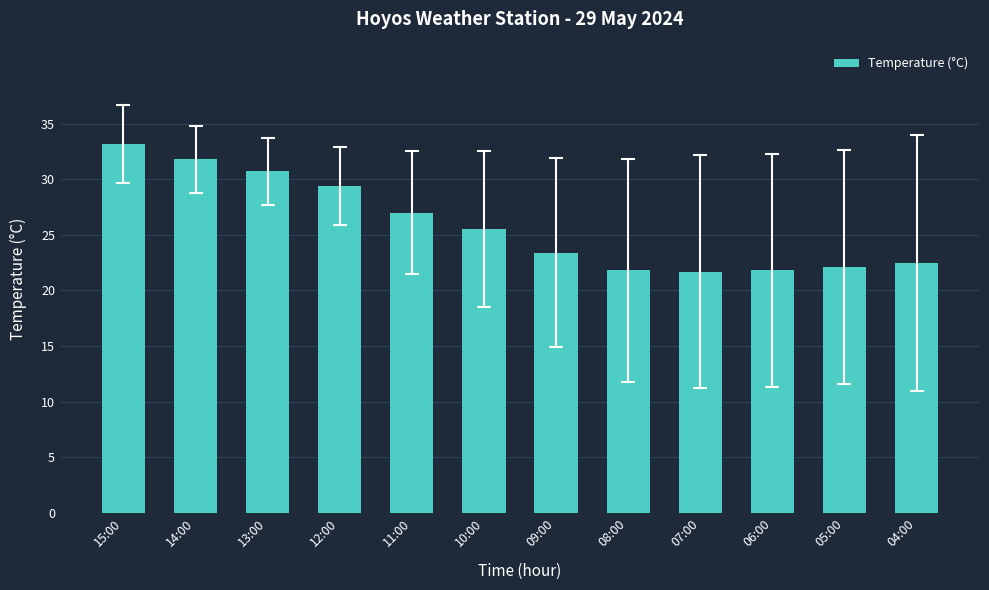

True or false: the data shows 21.8 at 08:00.

True